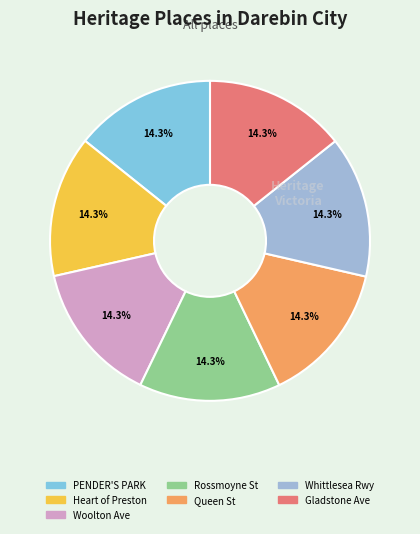

Count the number of slices in the pie.

7